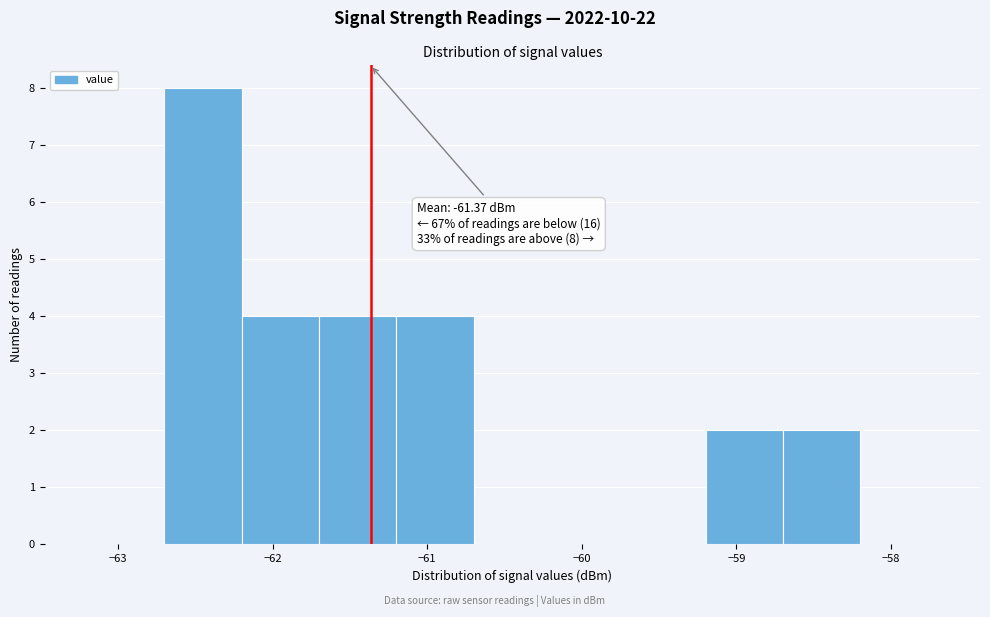

Which range on the x-axis has the tallest bar?

-62.7 to -62.2